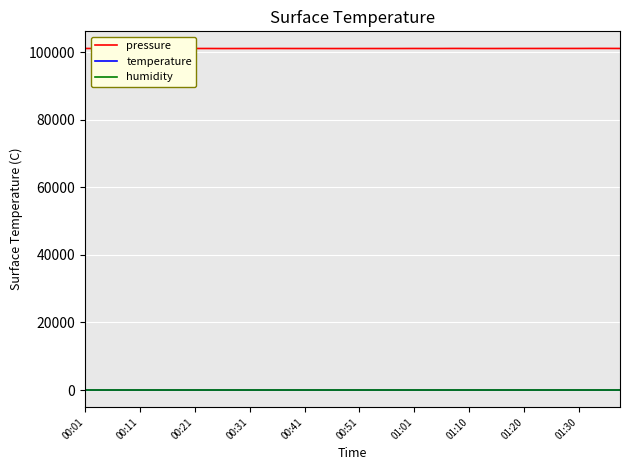

Which series has the largest total across all categories?

pressure